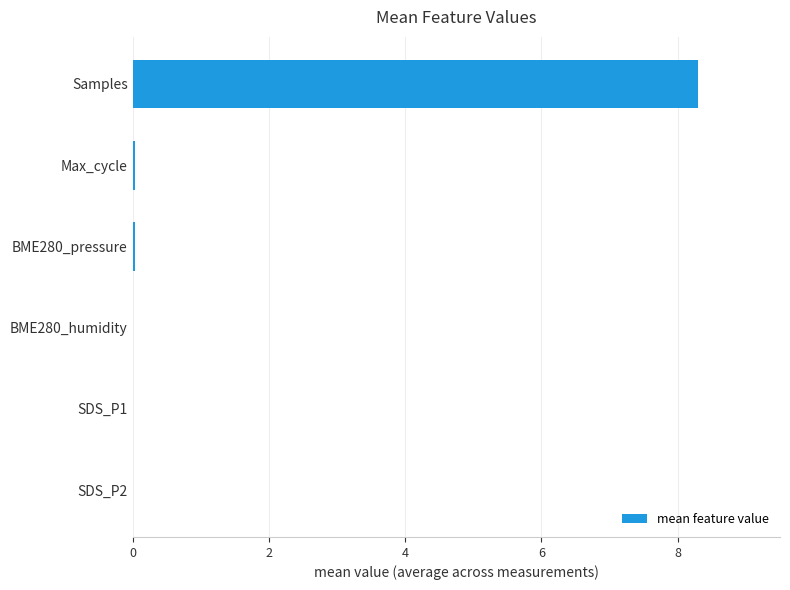

Is it true that the value at BME280_humidity is 0.0?

True